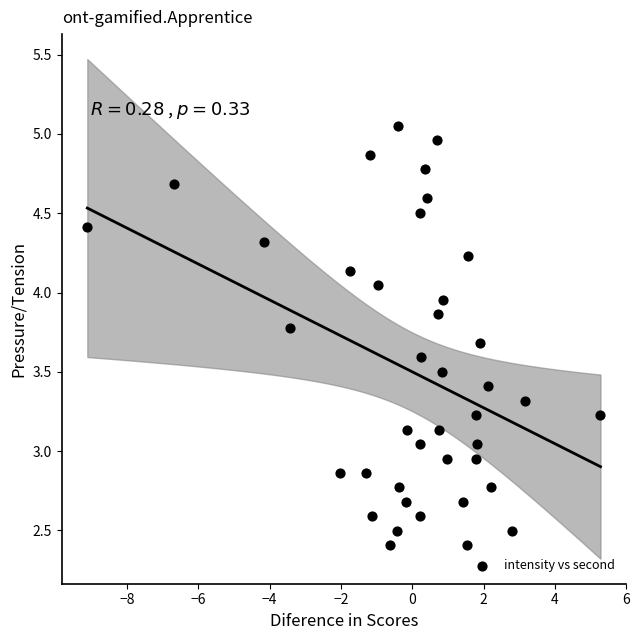

What is the range of X values (max minus min)?

14.4